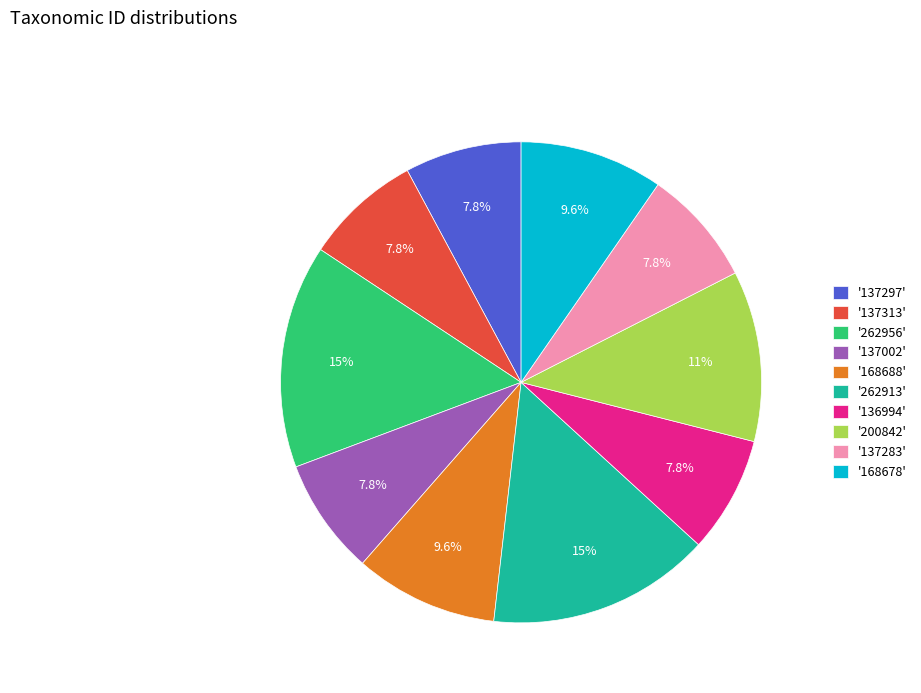

What is the ratio of the value at '137283' to the value at '137297'?

1.0